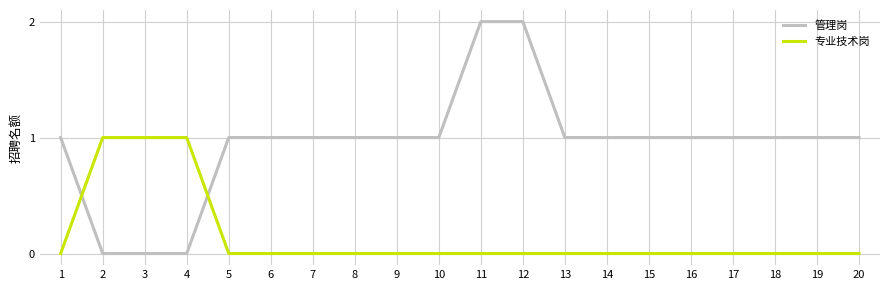

After their last crossing, which series has the higher values: 专业技术岗 or 管理岗?

管理岗